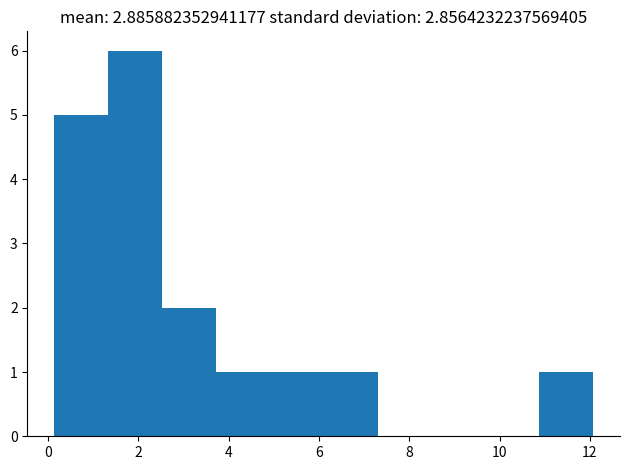

Reading left to right, list every bar in this chart as the range it spans on the x-axis followed by its height. Neither the bar edges nor the heights are printed on the chart, so give them approximately, as read against the axes.

0.2 to 1.4: 5
1.4 to 2.6: 6
2.6 to 3.8: 2
3.8 to 5.0: 1
5.0 to 6.2: 1
6.2 to 7.2: 1
7.2 to 8.4: 0
8.4 to 9.6: 0
9.6 to 10.8: 0
10.8 to 12.0: 1